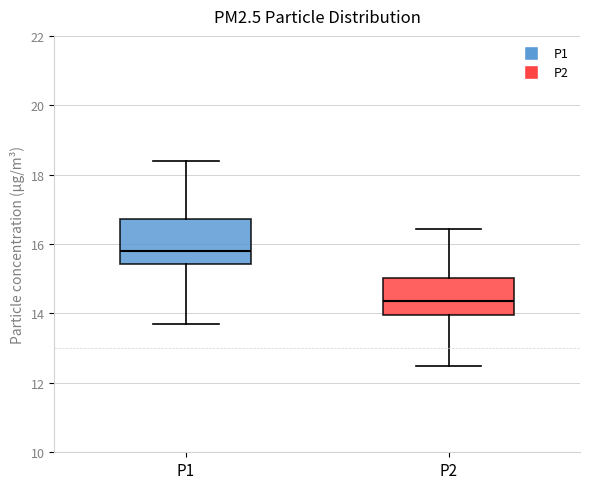

Reading left to right, transcribe this box plot: for each box, give where its median line is, the range the box spans, and where its two whiskers end, as read against the y-axis. The values are not printed on the chart, so give them approximately, as read against the axis.

P1: median 15.8, box 15.4 to 16.8, whiskers 13.8 to 18.4
P2: median 14.4, box 14.0 to 15.0, whiskers 12.6 to 16.4